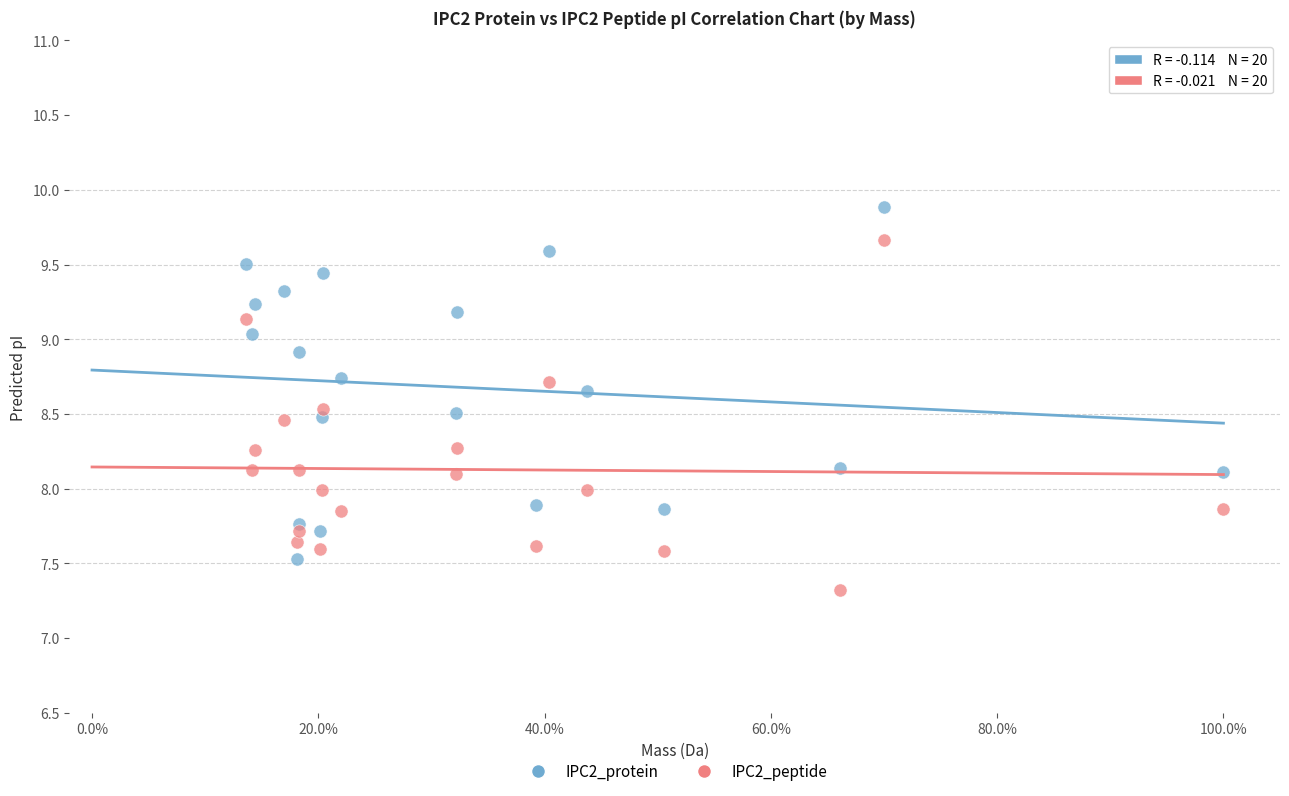

What is the X range (max minus min) for the scatter plot?

0.9